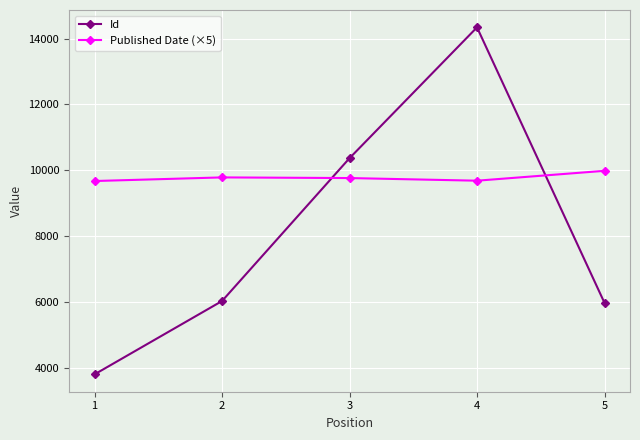

Which series ends up on top after the final intersection of Id and Published Date (×5)?

Published Date (×5)